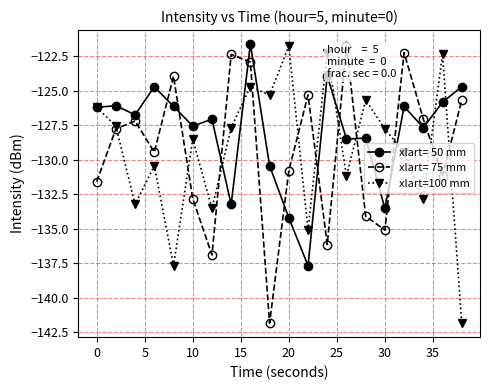

How many interior local peaks does the xlart=100 mm series have?

7